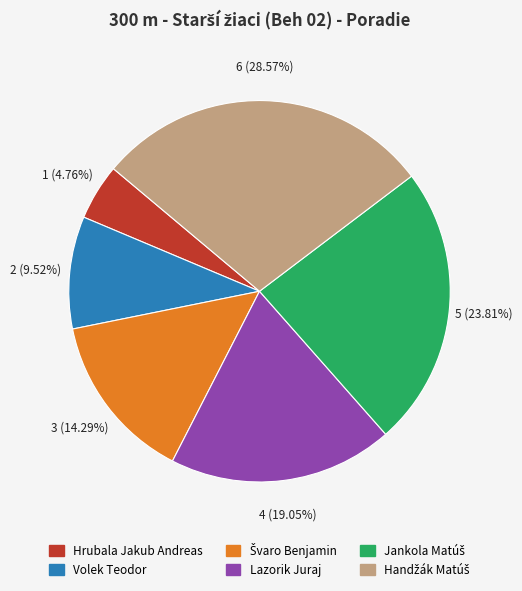

Is there a majority slice in this chart?

No